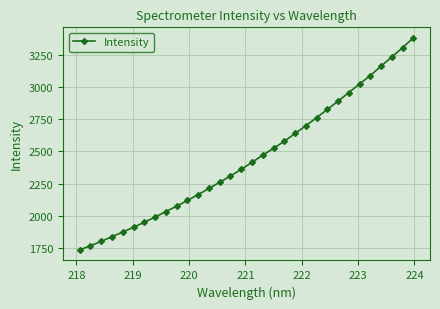

Reading left to right, list all the values displayed in this chart.

1733.7	1766.0	1799.7	1837.1	1872.6	1909.5	1948.8	1989.4	2032.3	2073.9	2118.5	2164.4	2212.0	2260.3	2309.4	2361.0	2415.4	2471.4	2524.7	2579.2	2640.3	2700.1	2763.3	2827.2	2892.1	2959.1	3025.8	3091.7	3164.9	3236.2	3308.5	3384.5